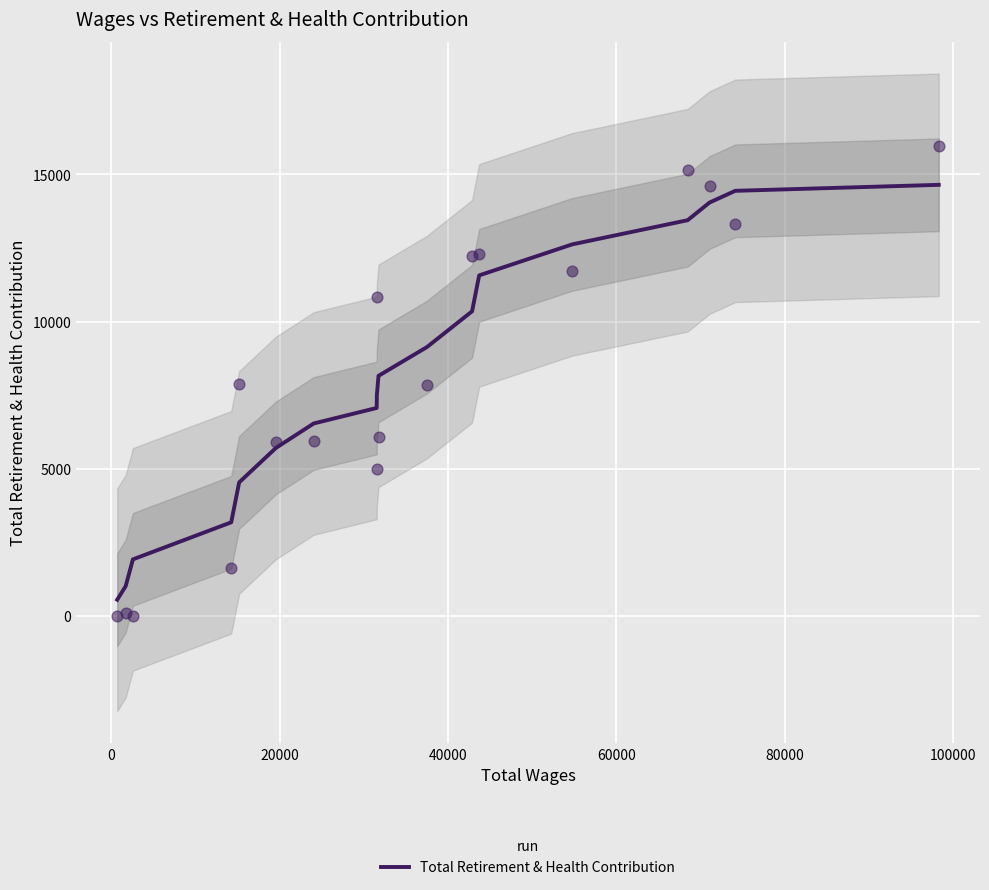

What is the lowest value of the Total Retirement & Health Contribution series?

545.3